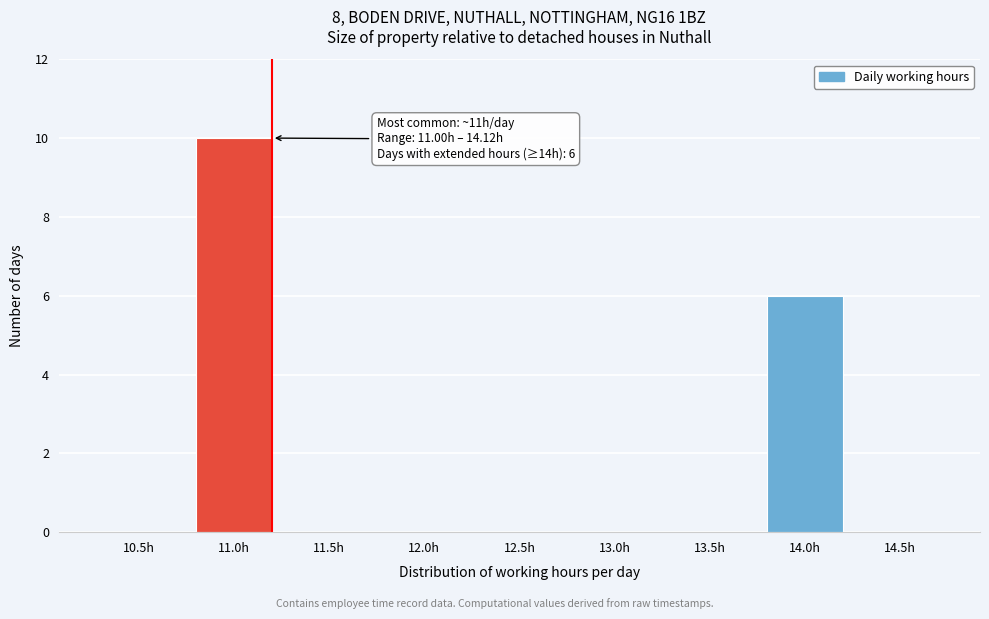

Reading left to right, what are all the values shown in this chart?

10.5h=0	11.0h=10	11.5h=0	12.0h=0	12.5h=0	13.0h=0	13.5h=0	14.0h=6	14.5h=0